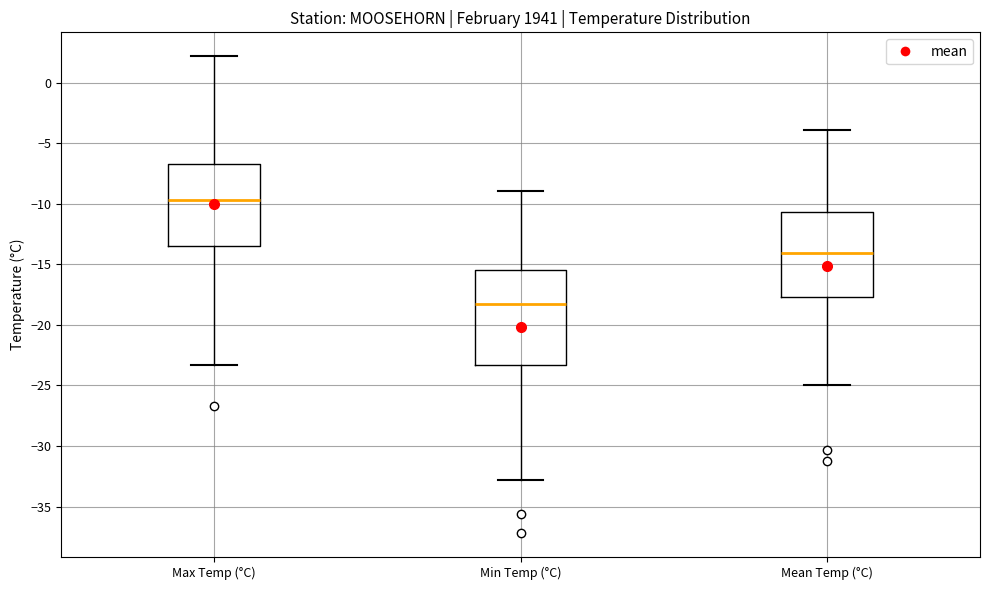

Comparing the boxes themselves (not the whiskers), which one is the tallest?

Min Temp (°C)